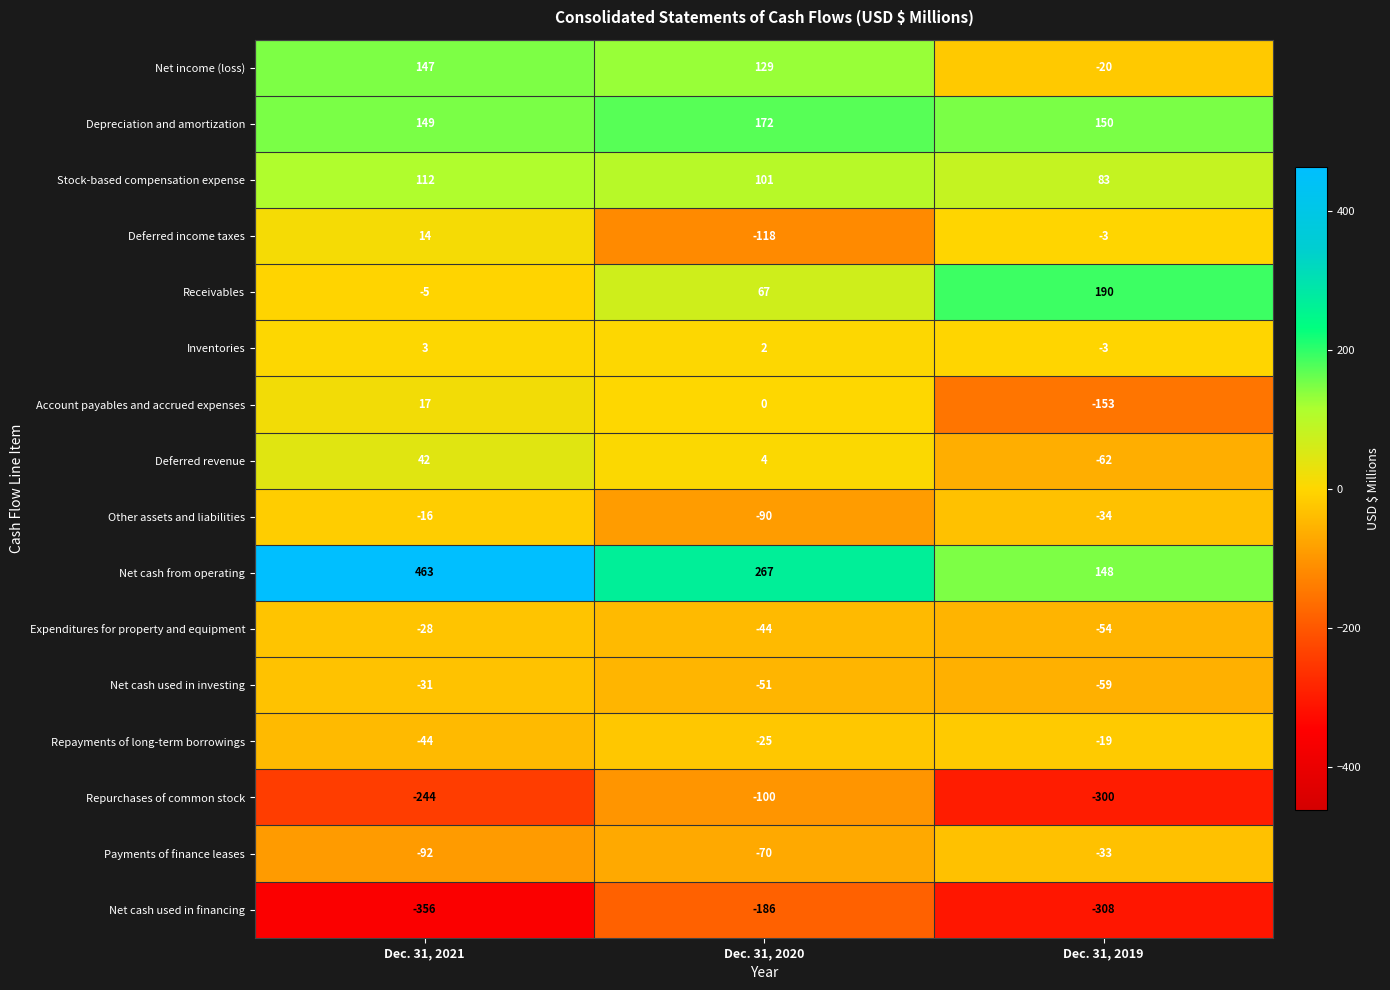

At Dec. 31, 2020, list the series in order from largest to smallest.

Net cash from operating, Depreciation and amortization, Net income (loss), Stock-based compensation expense, Receivables, Deferred revenue, Inventories, Account payables and accrued expenses, Repayments of long-term borrowings, Expenditures for property and equipment, Net cash used in investing, Payments of finance leases, Other assets and liabilities, Repurchases of common stock, Deferred income taxes, Net cash used in financing